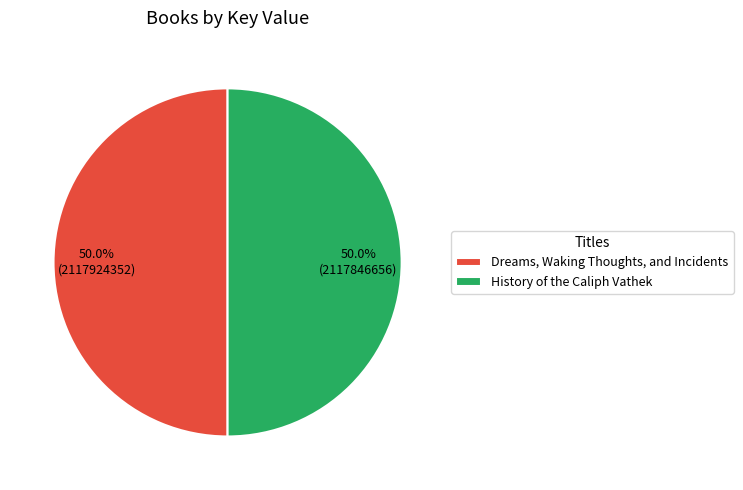

To the nearest percent, what is the combined percentage of History of the Caliph Vathek and Dreams, Waking Thoughts, and Incidents?

100%